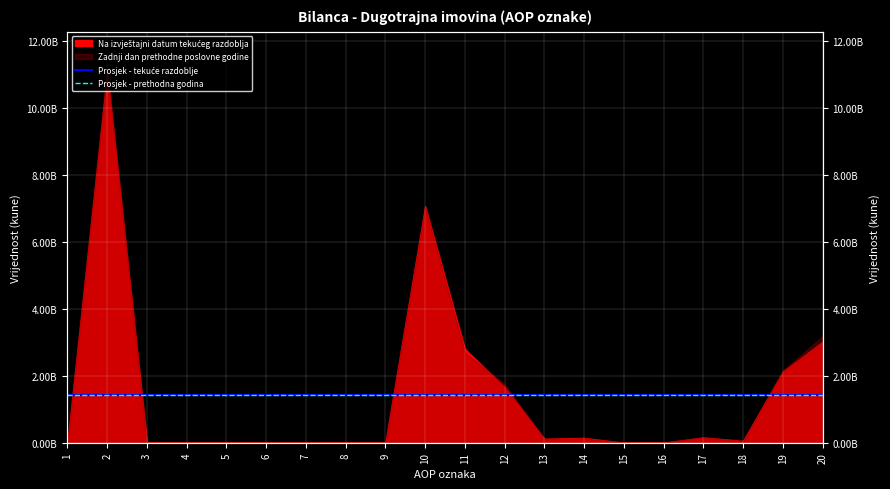

What is the maximum value for Prosjek - tekuće razdoblje?

1412675110.4